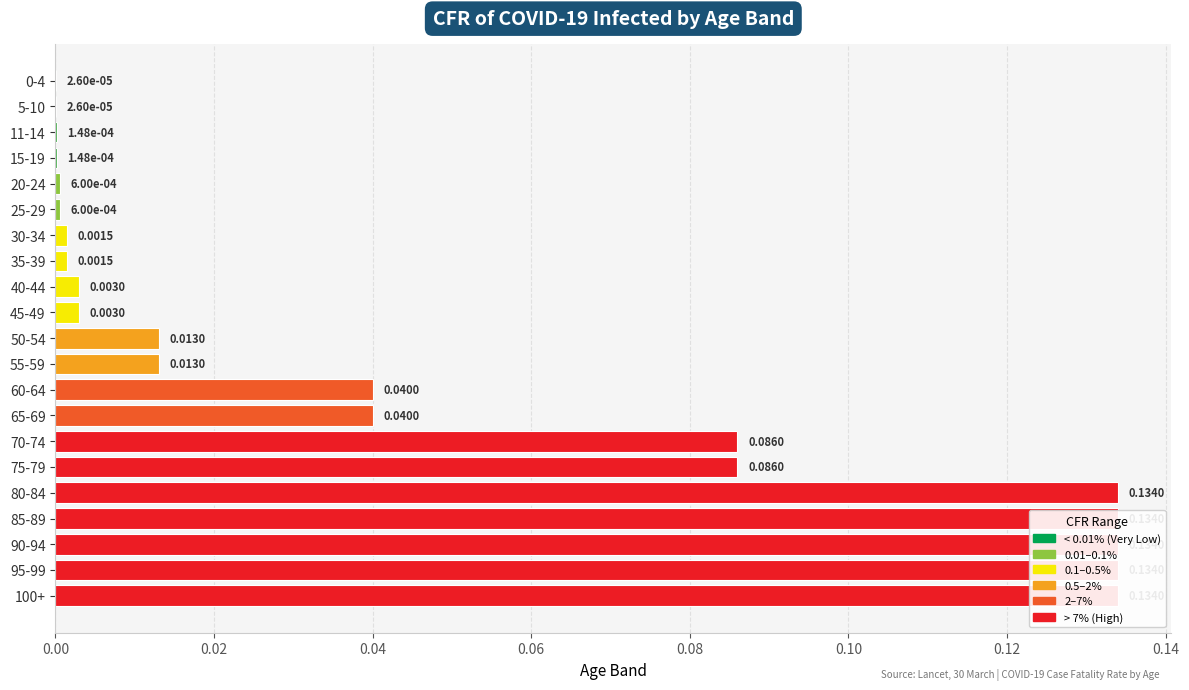

Reading left to right, list all the values displayed in this chart.

0.0	0.0	0.0	0.0	0.0	0.0	0.0	0.0	0.0	0.0	0.0	0.0	0.0	0.0	0.1	0.1	0.1	0.1	0.1	0.1	0.1